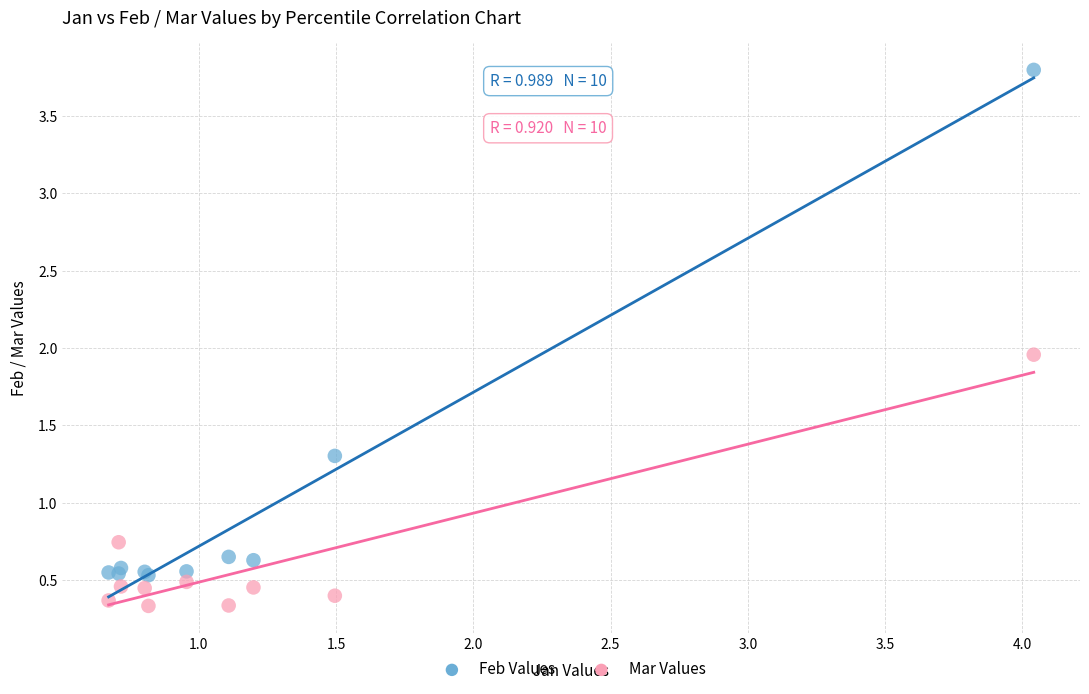

Which series reaches the maximum Y coordinate?

Feb Values